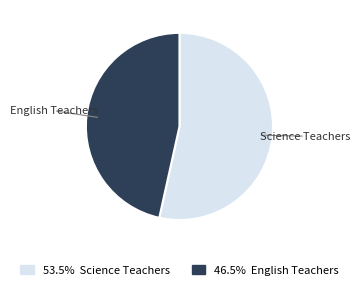

The Science Teachers slice represents 61% of the pie. True or false?

False